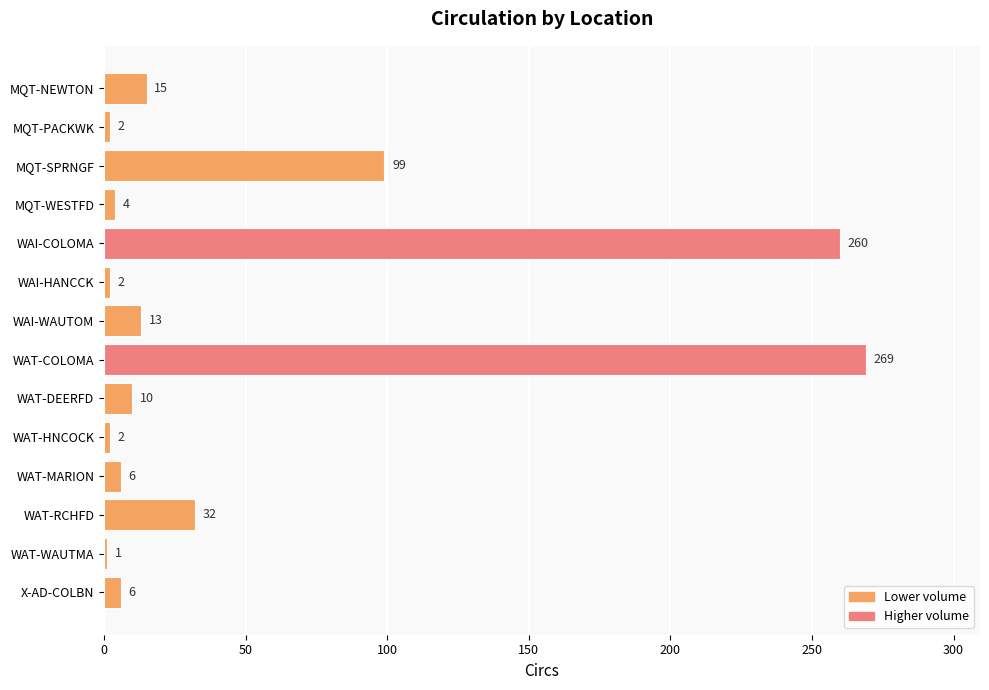

Reading top to bottom, what are all the values shown in this chart?

MQT-NEWTON=15	MQT-PACKWK=2	MQT-SPRNGF=99	MQT-WESTFD=4	WAI-COLOMA=260	WAI-HANCCK=2	WAI-WAUTOM=13	WAT-COLOMA=269	WAT-DEERFD=10	WAT-HNCOCK=2	WAT-MARION=6	WAT-RCHFD=32	WAT-WAUTMA=1	X-AD-COLBN=6